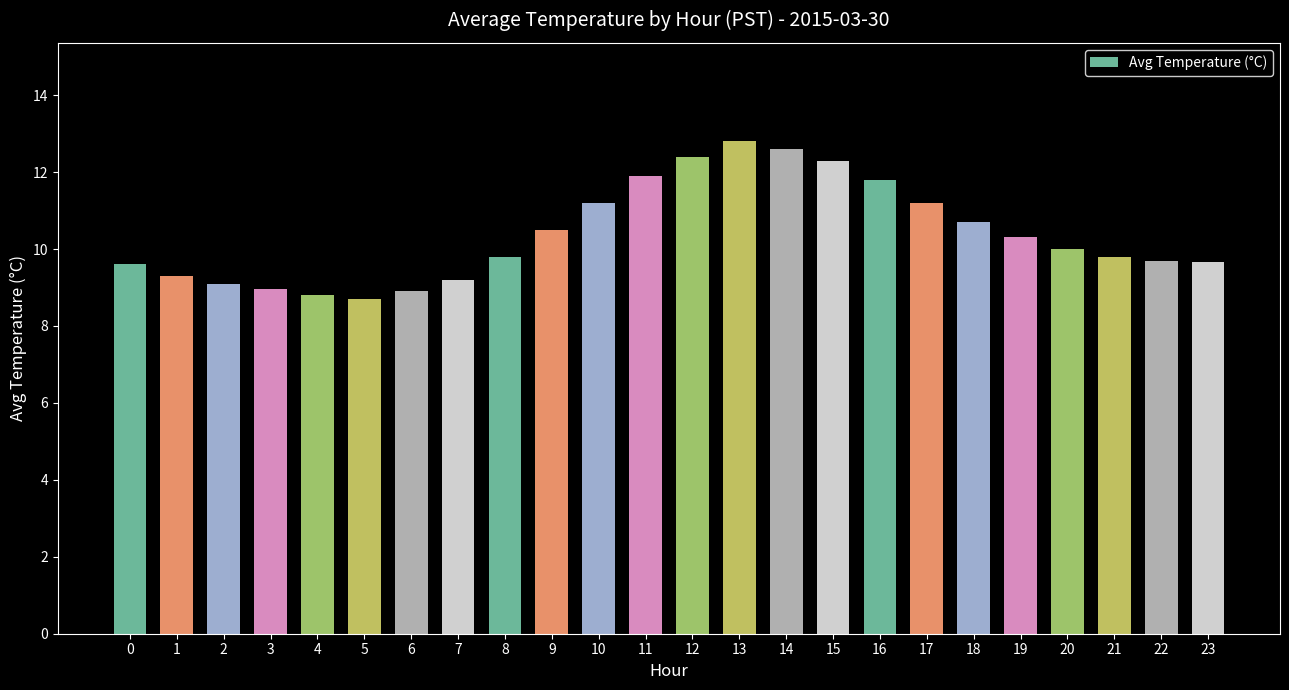

Which category has the highest value across all series?

13